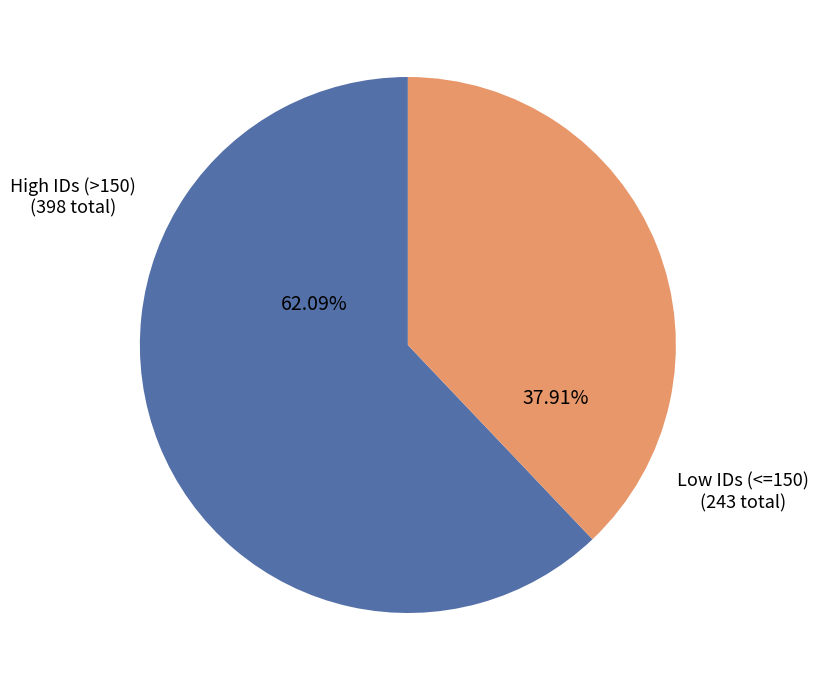

How many slices are in this pie chart?

2